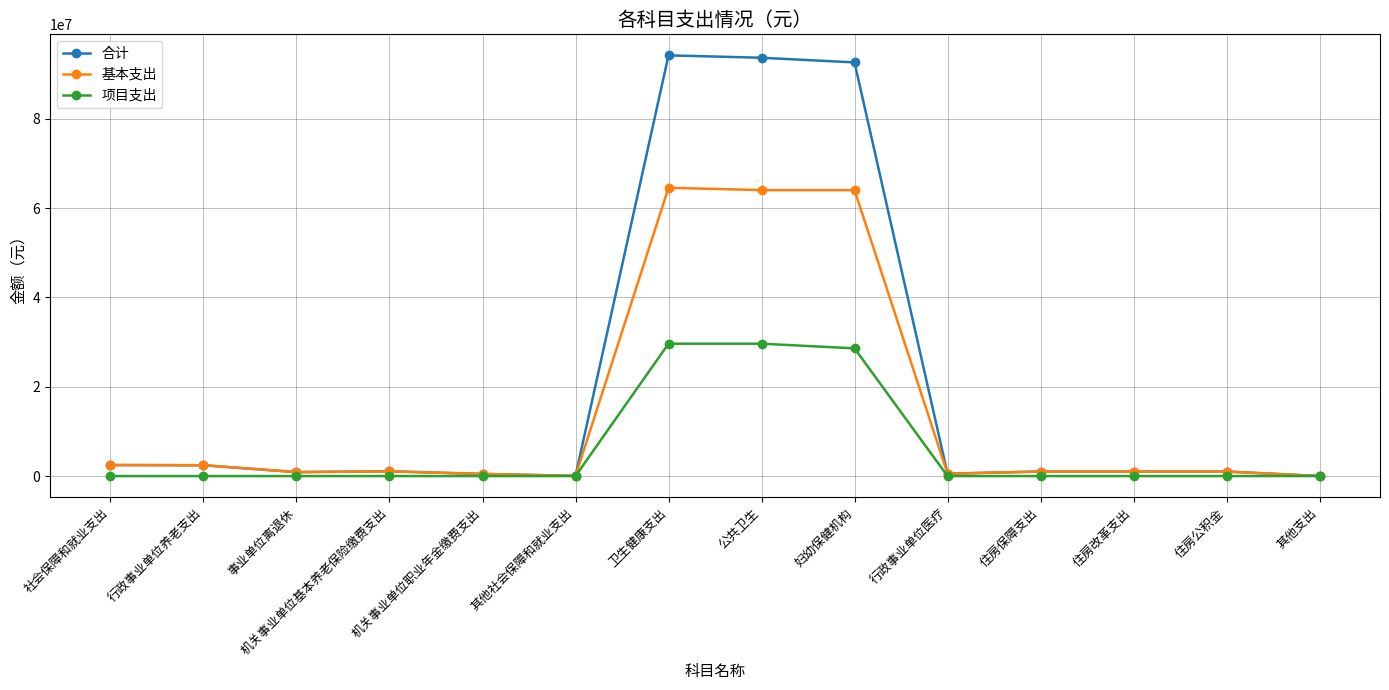

What is the minimum value for 合计?

10500.0